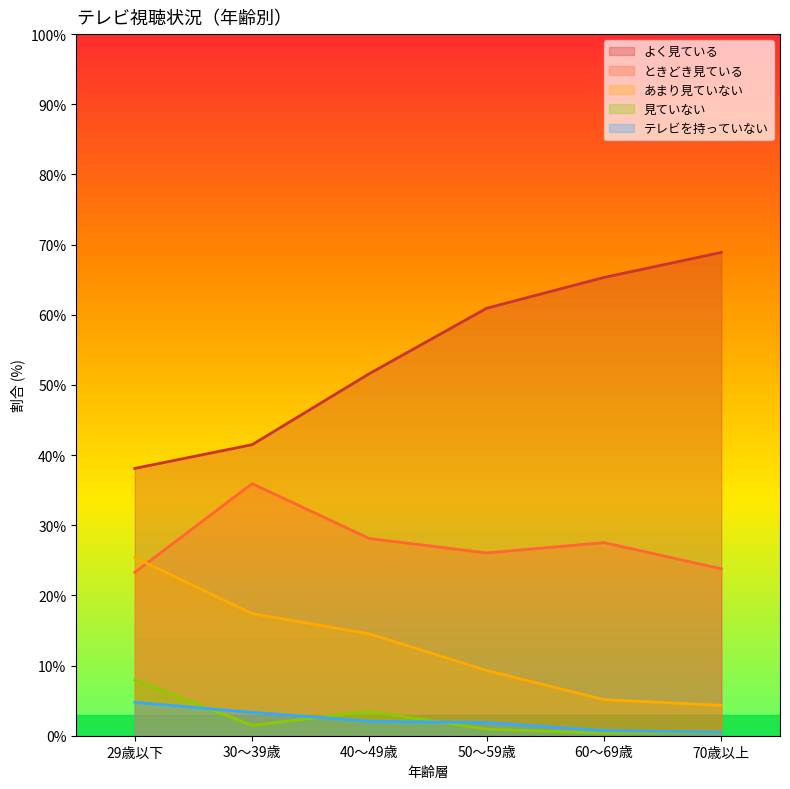

What is the label of the 2nd point from the left?

30～39歳